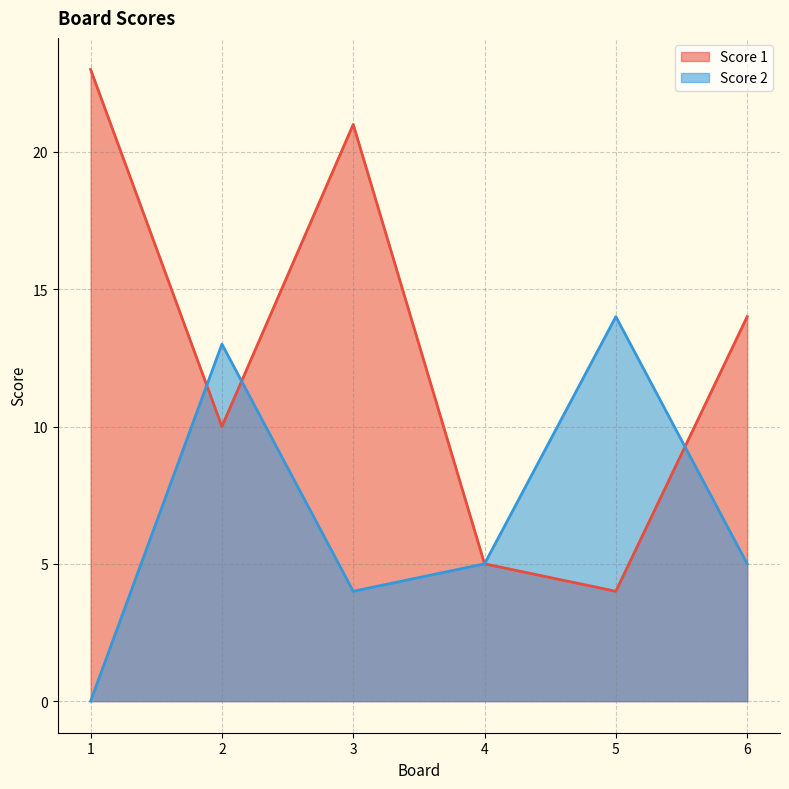

Does the chart have visible grid lines?

Yes